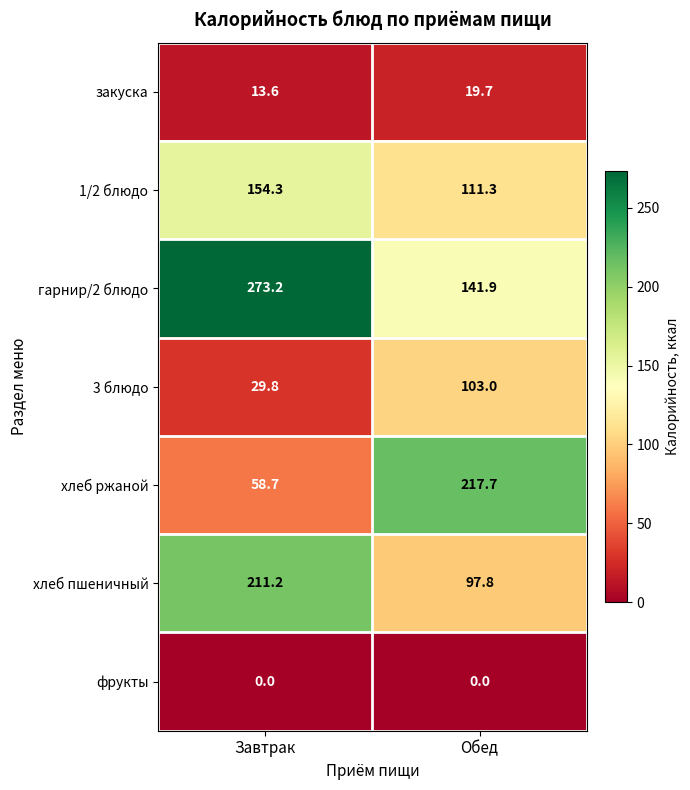

Is it true that хлеб пшеничный equals 211.2 at Завтрак?

True